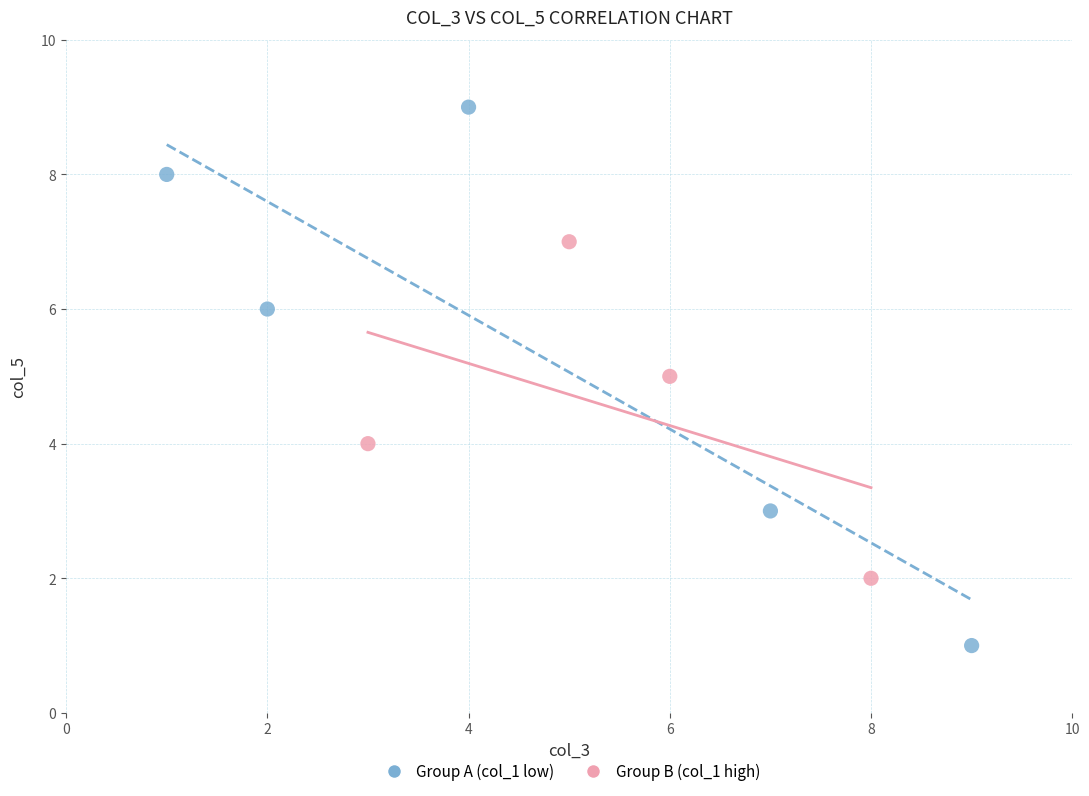

Which series contains the highest Y value?

Group A (col_1 low)